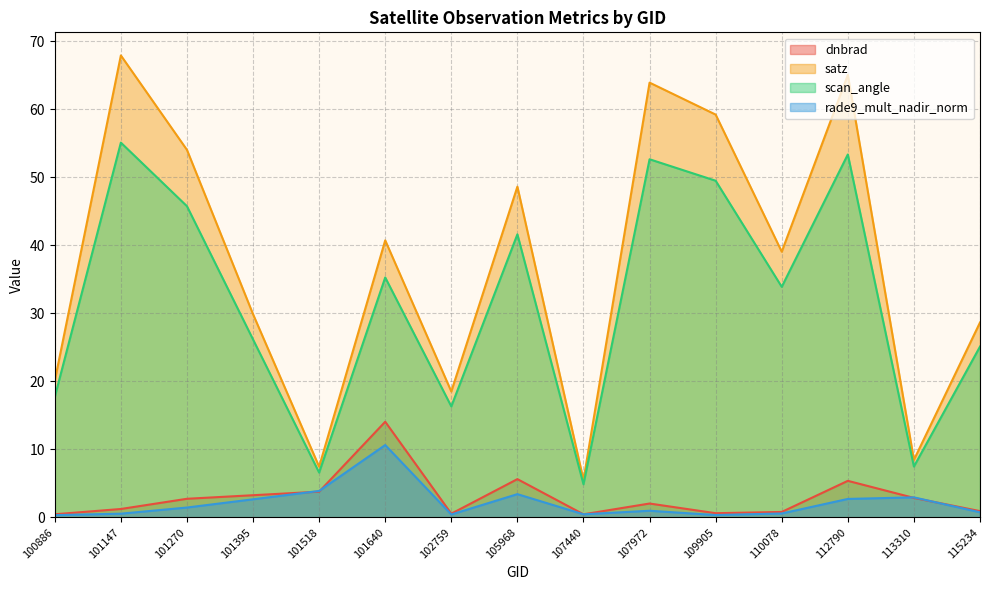

At which category does scan_angle reach its first local valley?

101518